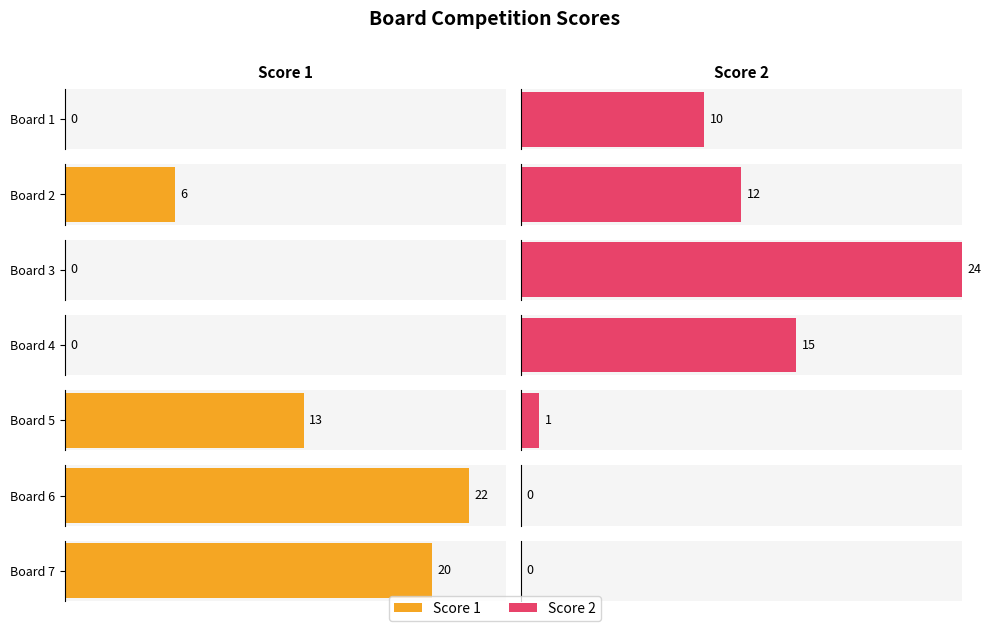

What is the sum of all Score 2 values?

62